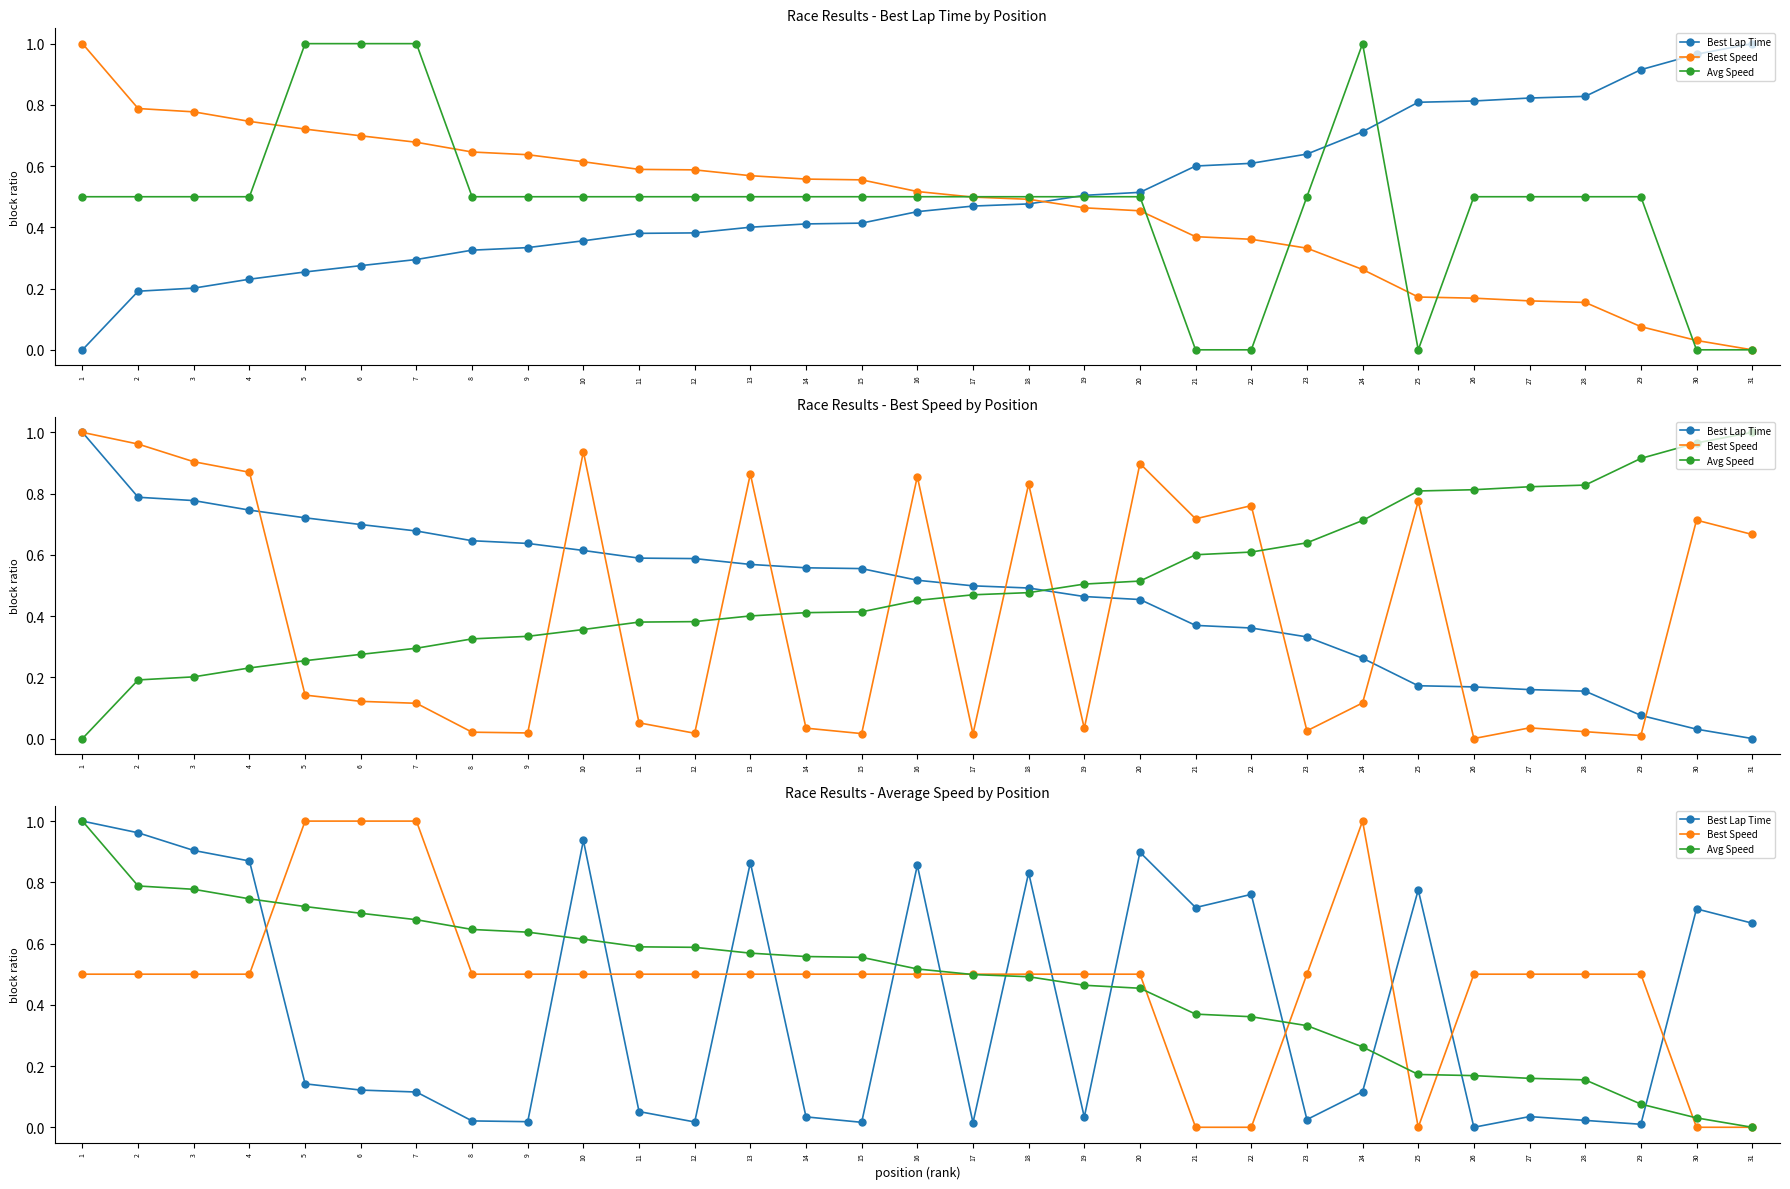

List the labels in order of Avg Speed value, smallest first.

31, 30, 29, 28, 27, 26, 25, 24, 23, 22, 21, 20, 19, 18, 17, 16, 15, 14, 13, 12, 11, 10, 9, 8, 7, 6, 5, 4, 3, 2, 1